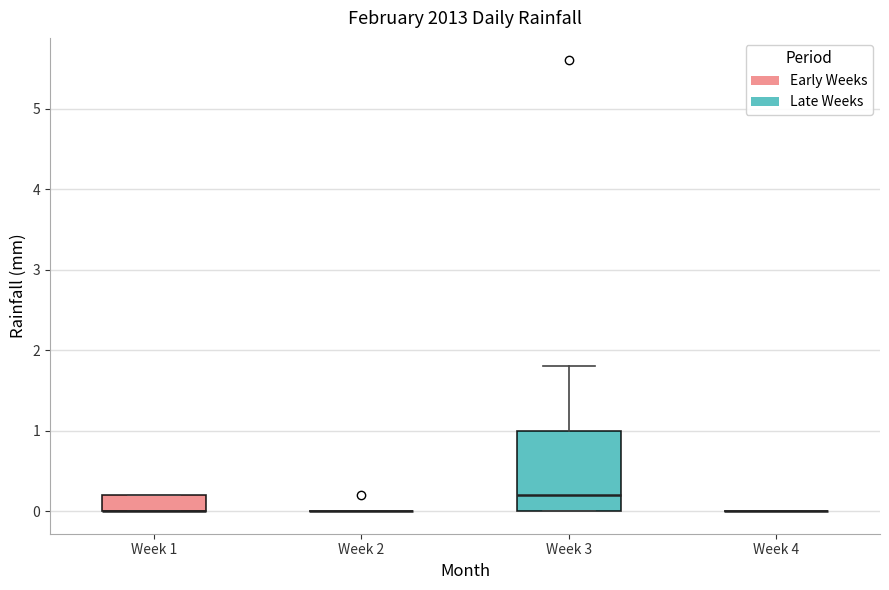

Reading left to right, transcribe this box plot: for each box, give where its median line is, the range the box spans, and where its two whiskers end, as read against the y-axis. The values are not printed on the chart, so give them approximately, as read against the axis.

Week 1: median 0.0 (drawn on the box's lower edge), box 0.0 to 0.2, whiskers 0.0 to 0.2
Week 2: box collapsed to a line at 0.0, whiskers 0.0 to 0.0
Week 3: median 0.2, box 0.0 to 1.0, whiskers 0.0 to 1.8
Week 4: box collapsed to a line at 0.0, whiskers 0.0 to 0.0